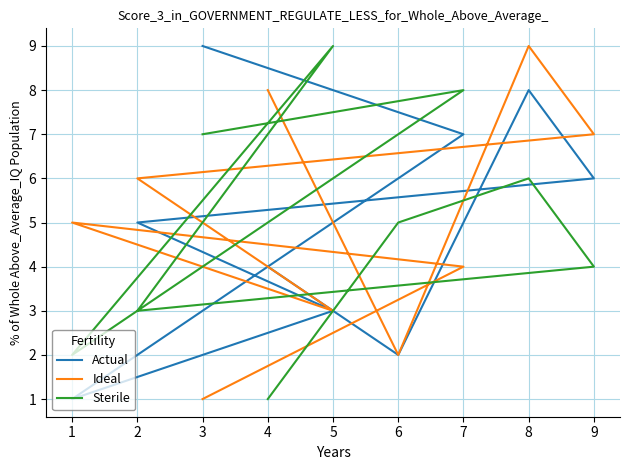

How many interior local peaks does the Ideal series have?

2